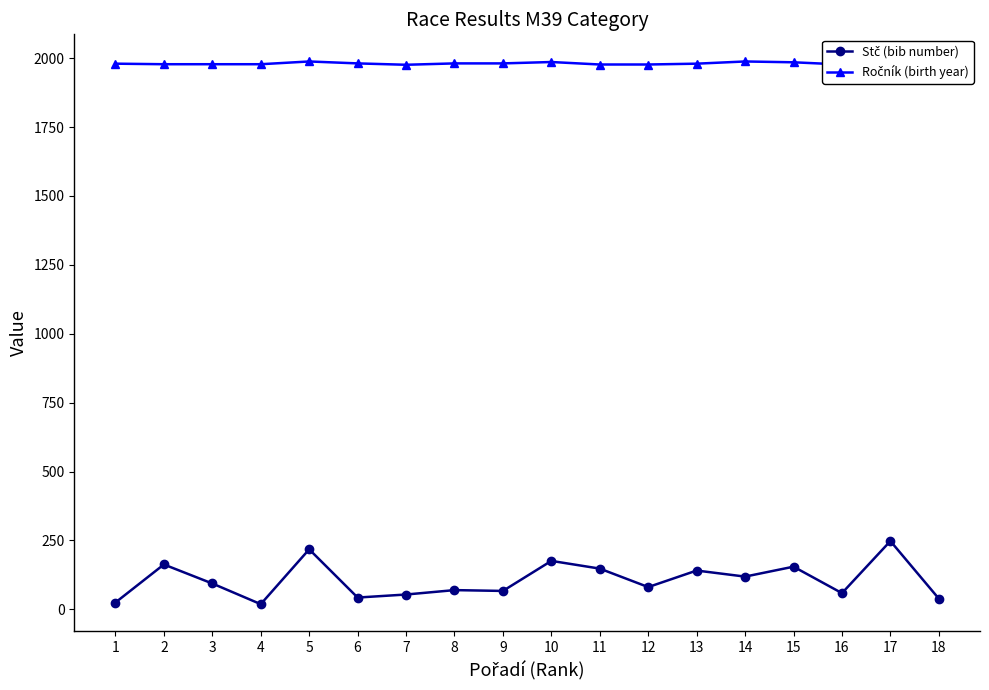

The Stč (bib number) series shows 78 at 16. True or false?

False